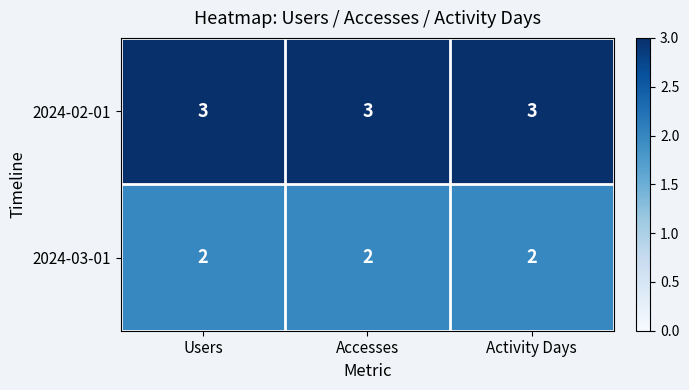

At how many categories does at least one series exceed 2?

3